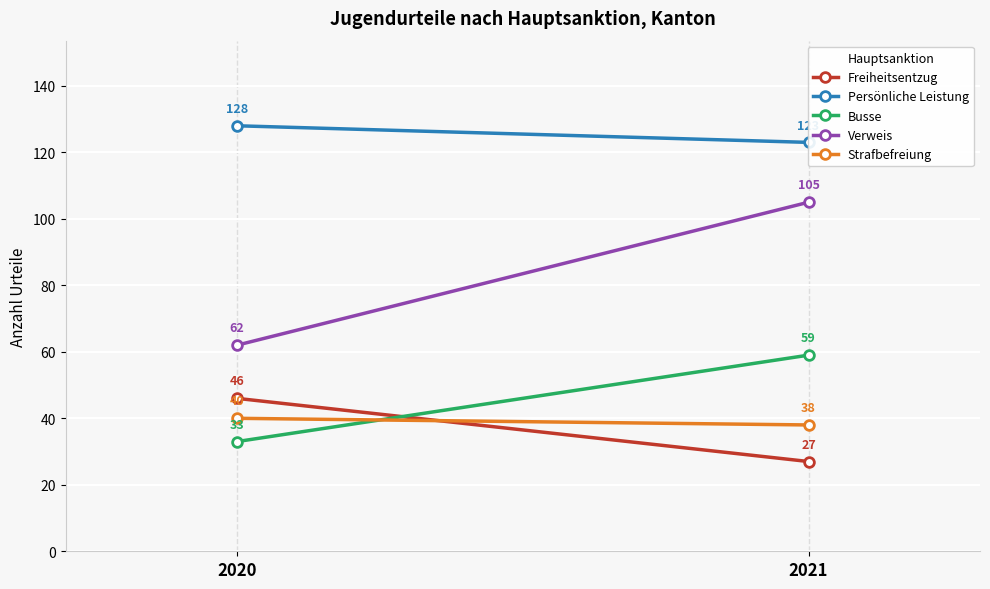

Reading left to right, extract all data points from this chart.

Freiheitsentzug: 46	27
Persönliche Leistung: 128	123
Busse: 33	59
Verweis: 62	105
Strafbefreiung: 40	38